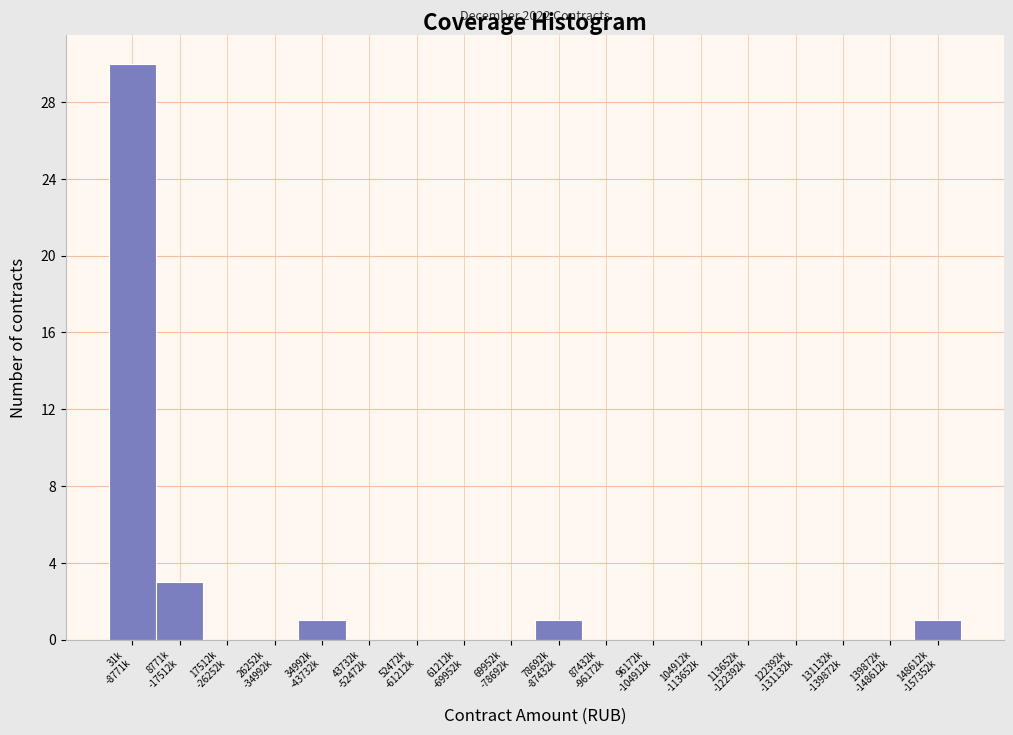

What is the sum of all values?

36